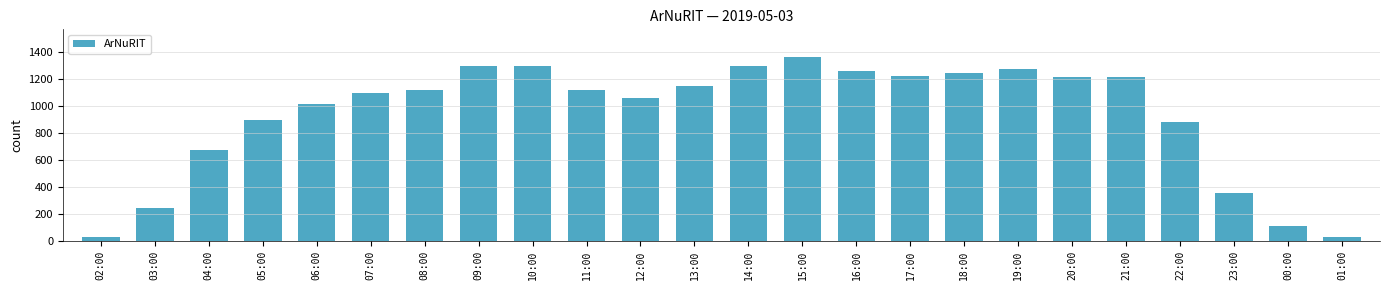

Is it true that the value at 22:00 is 879?

True